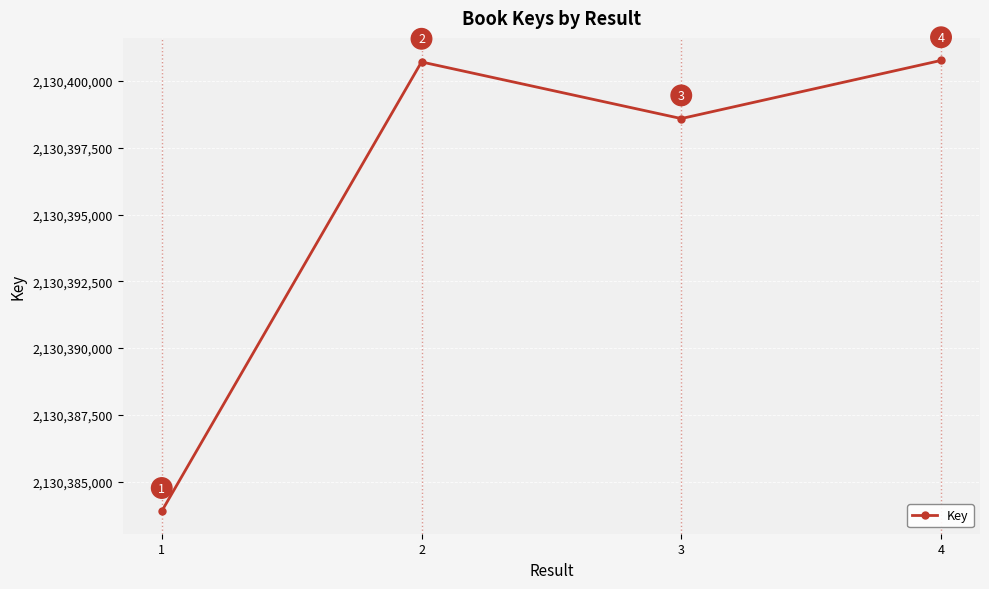

Rank the categories by value from lowest to highest.

1, 3, 2, 4